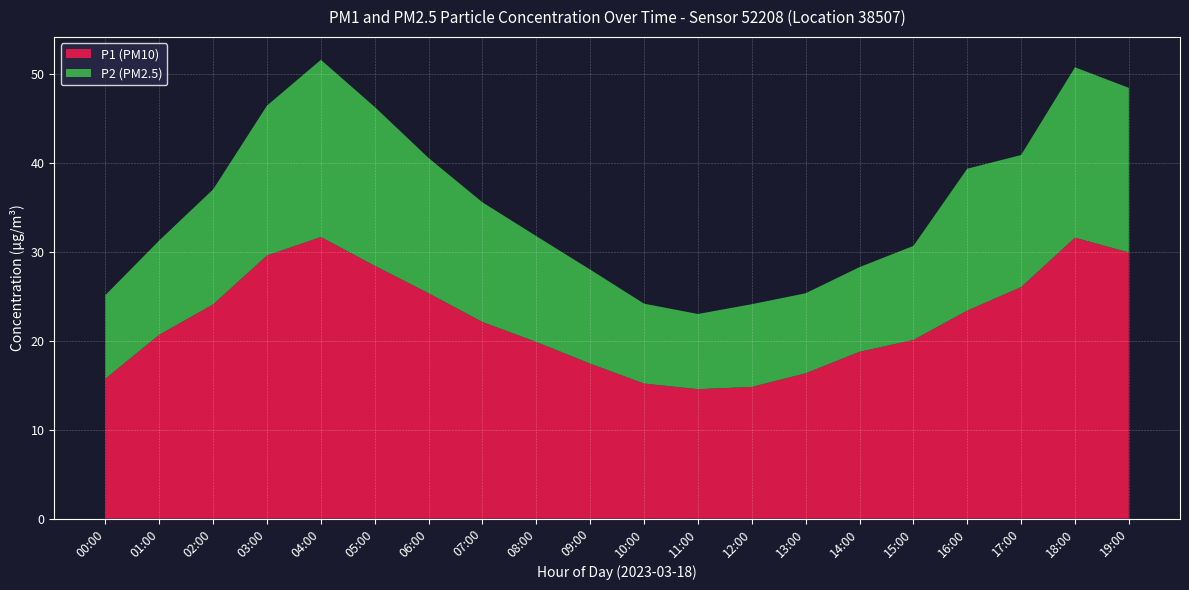

Reading left to right, transcribe all the data shown in this chart.

P1: 00:00=15.7	01:00=20.7	02:00=24.1	03:00=29.6	04:00=31.6	05:00=28.4	06:00=25.3	07:00=22.1	08:00=19.9	09:00=17.4	10:00=15.2	11:00=14.6	12:00=14.8	13:00=16.3	14:00=18.8	15:00=20.1	16:00=23.4	17:00=26.0	18:00=31.6	19:00=29.9
P2: 00:00=9.4	01:00=10.6	02:00=12.9	03:00=16.9	04:00=19.9	05:00=17.9	06:00=15.2	07:00=13.4	08:00=11.9	09:00=10.6	10:00=9.0	11:00=8.4	12:00=9.3	13:00=9.0	14:00=9.5	15:00=10.6	16:00=15.9	17:00=14.8	18:00=19.1	19:00=18.5